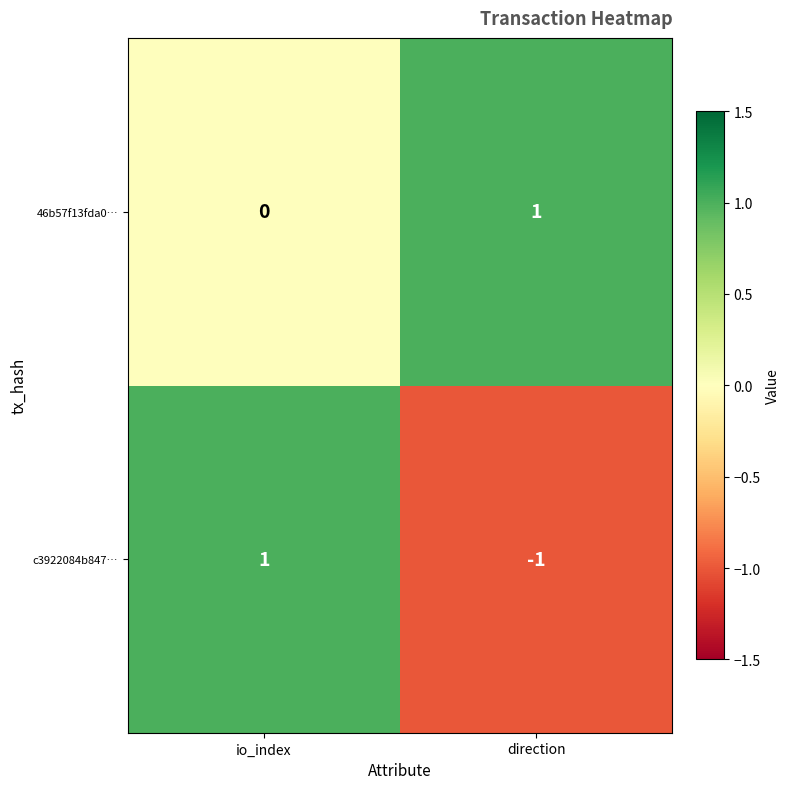

Which series has the widest spread of values?

c3922084b847…